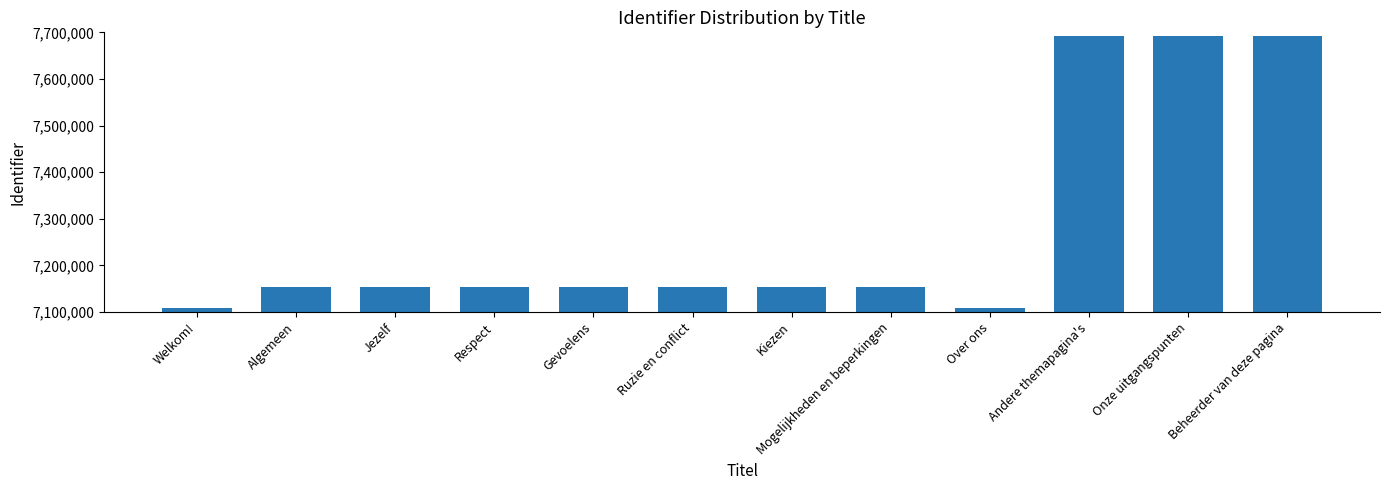

What is the approximate value at Onze uitgangspunten, to the nearest 10?

7692060